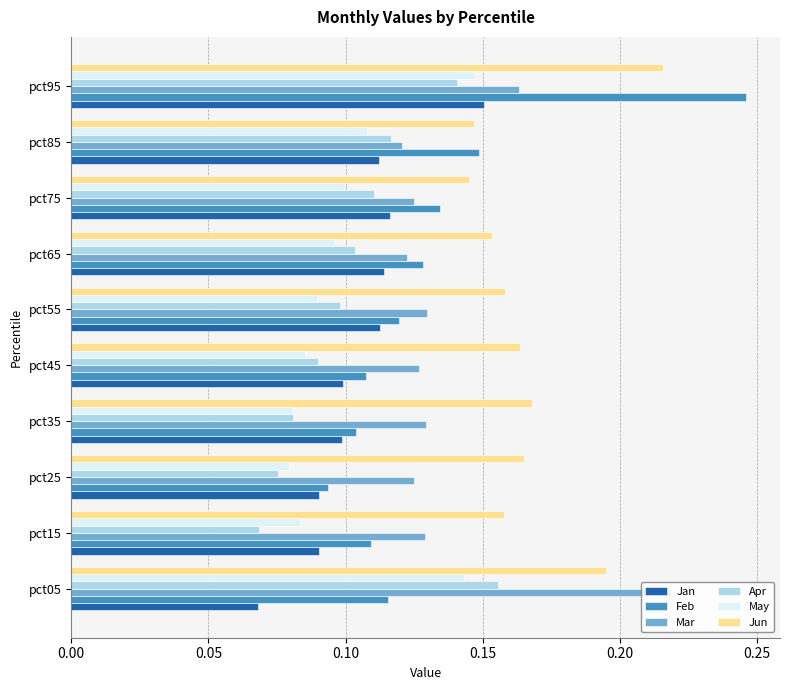

What are all the series names shown in the legend?

Jan, Feb, Mar, Apr, May, Jun